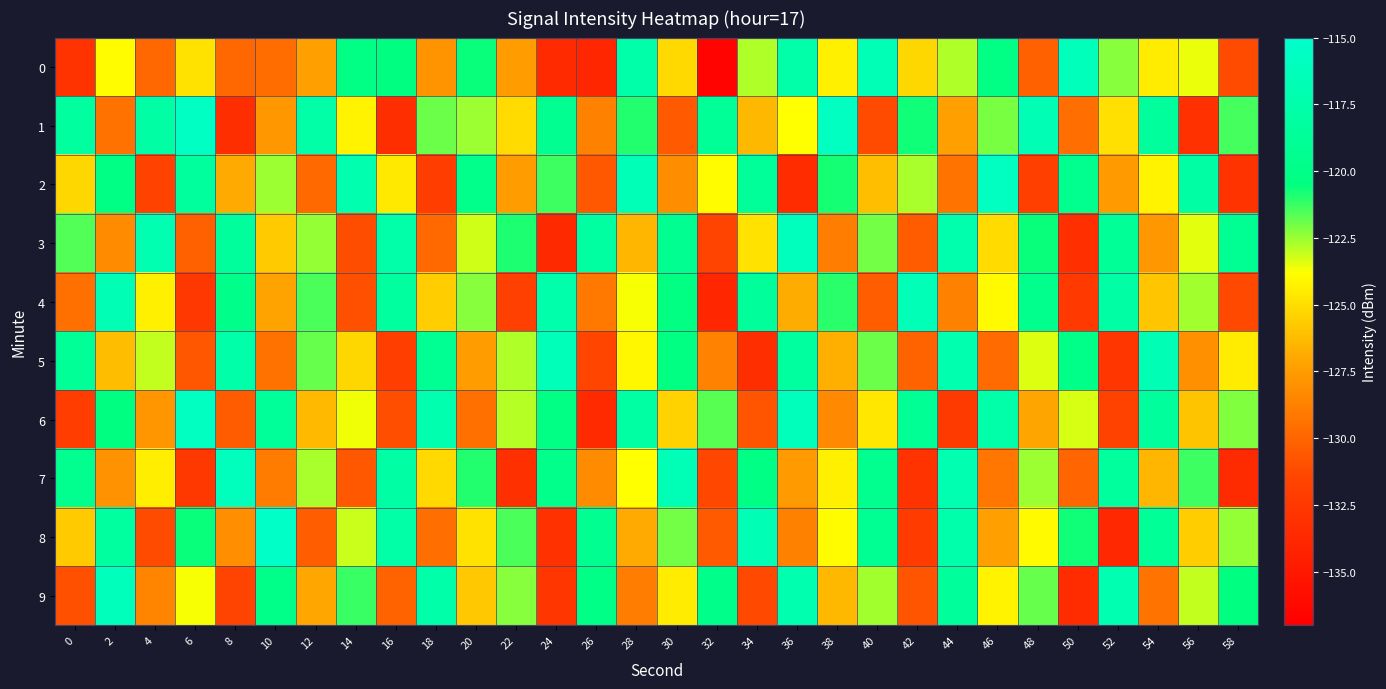

Which series changed the most between 32 and 48?

4